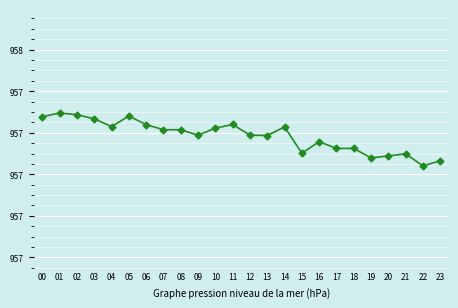

Is this an area chart (filled region under the line)?

No